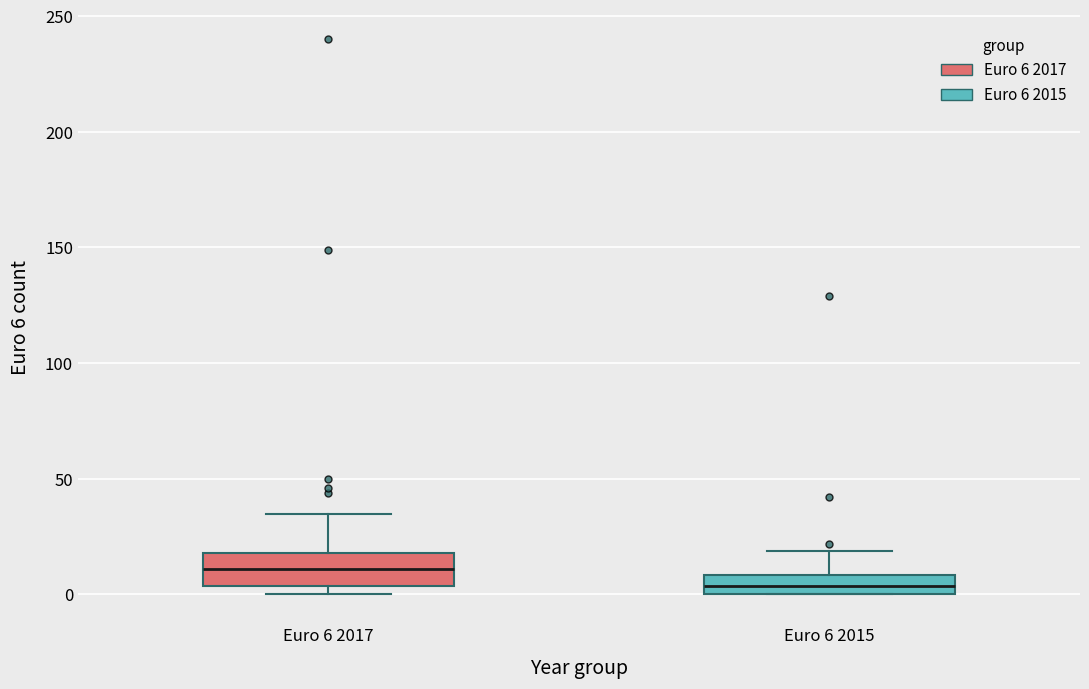

Where does the median line of the box for Euro 6 2017 sit on the y-axis? The values are not printed on the chart, so give them approximately, as read against the axis.

10